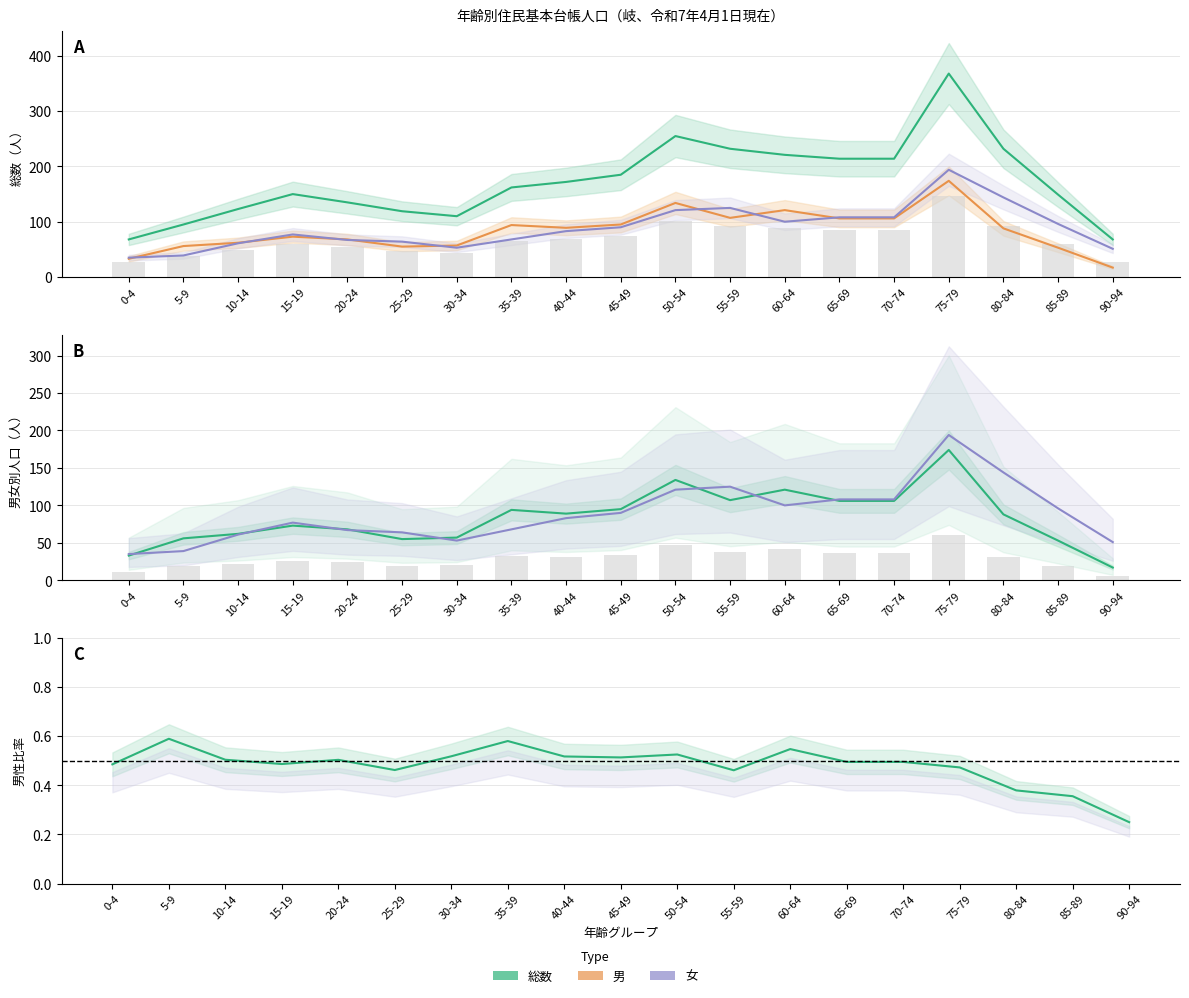

Where is 総数 nearest to the value 218?

60-64